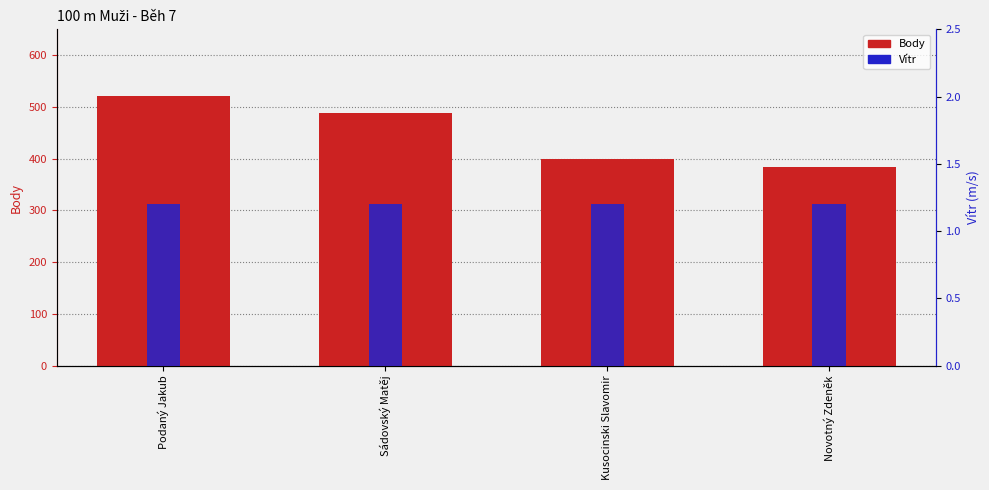

At which label does Body first exceed 488?

Podaný Jakub